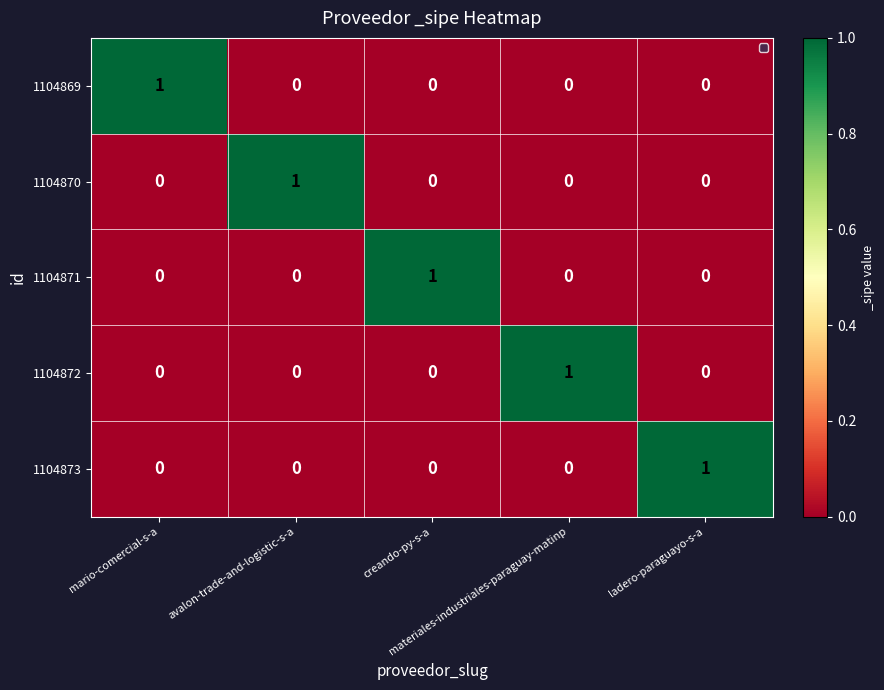

At how many categories does at least one series exceed 0?

5